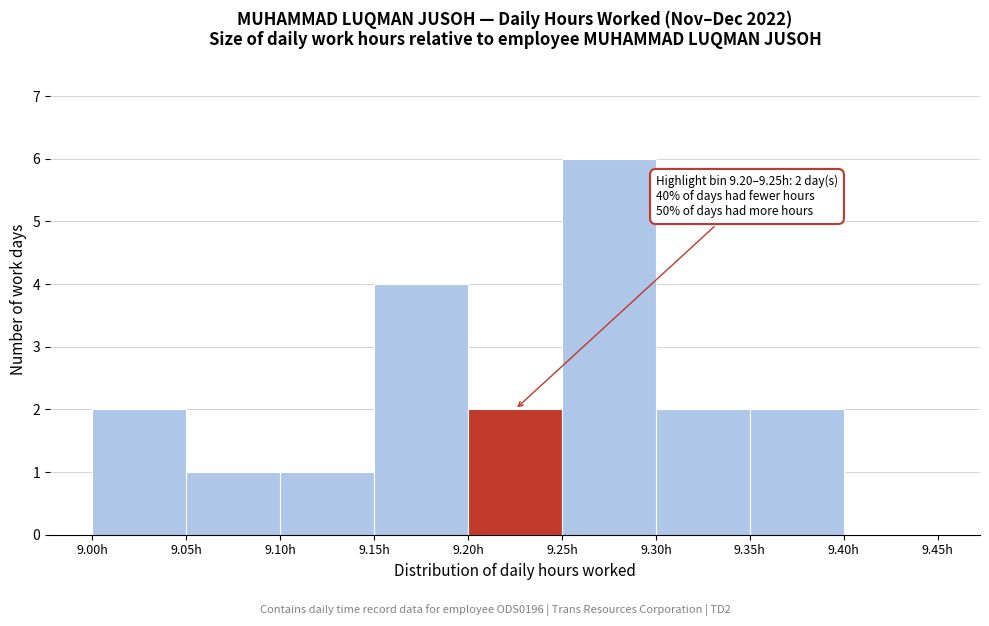

Which range on the x-axis has the tallest bar?

9.25 to 9.30